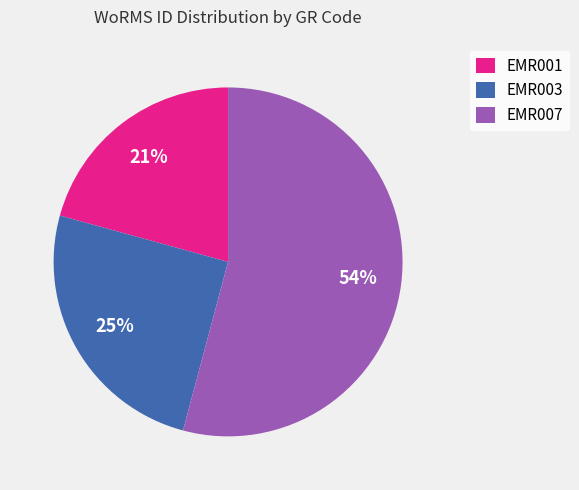

To the nearest percent, what portion does EMR007 represent?

54%